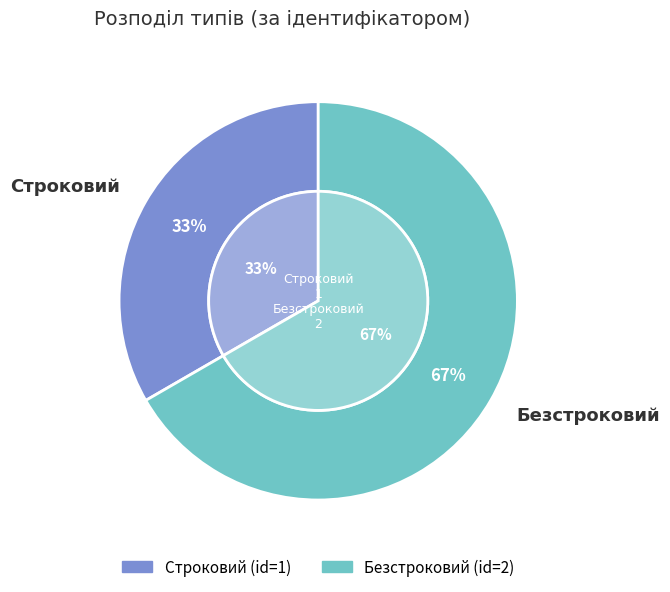

Do Безстроковий and Строковий together represent more than half of the pie?

Yes